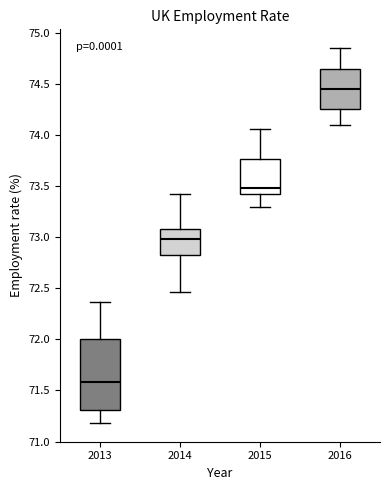

Comparing the boxes themselves (not the whiskers), which one is the tallest?

2013